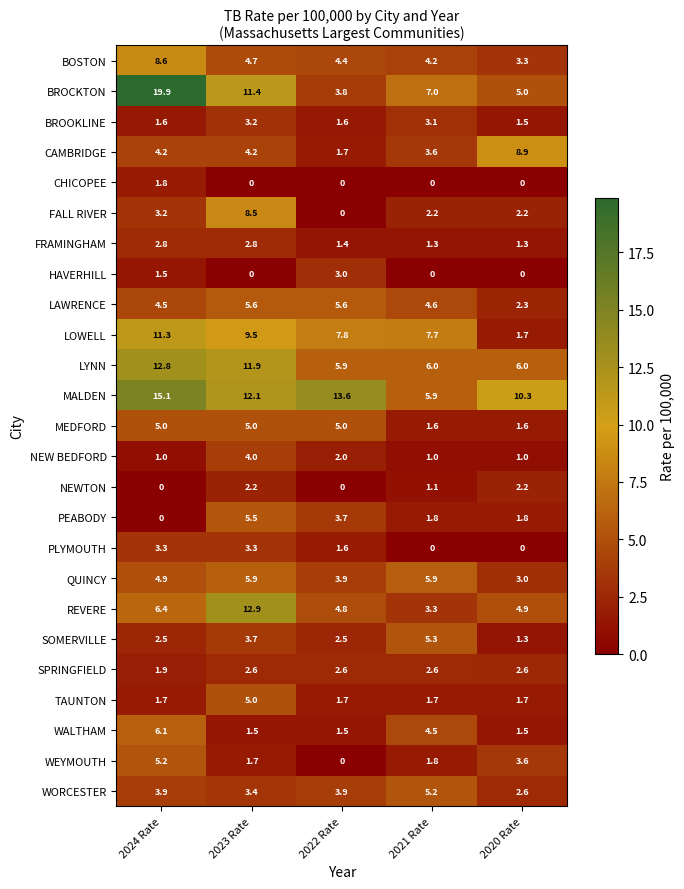

Is it true that MALDEN equals 1.4 at 2021 Rate?

False